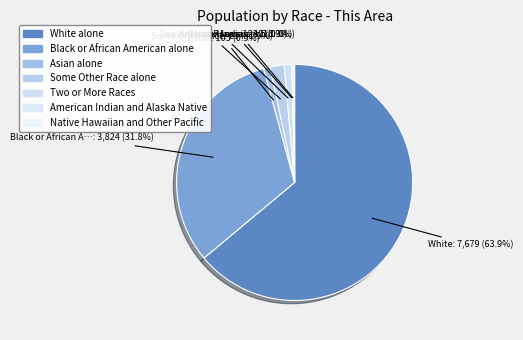

To the nearest percent, what percentage of the pie is Black or African American alone?

32%